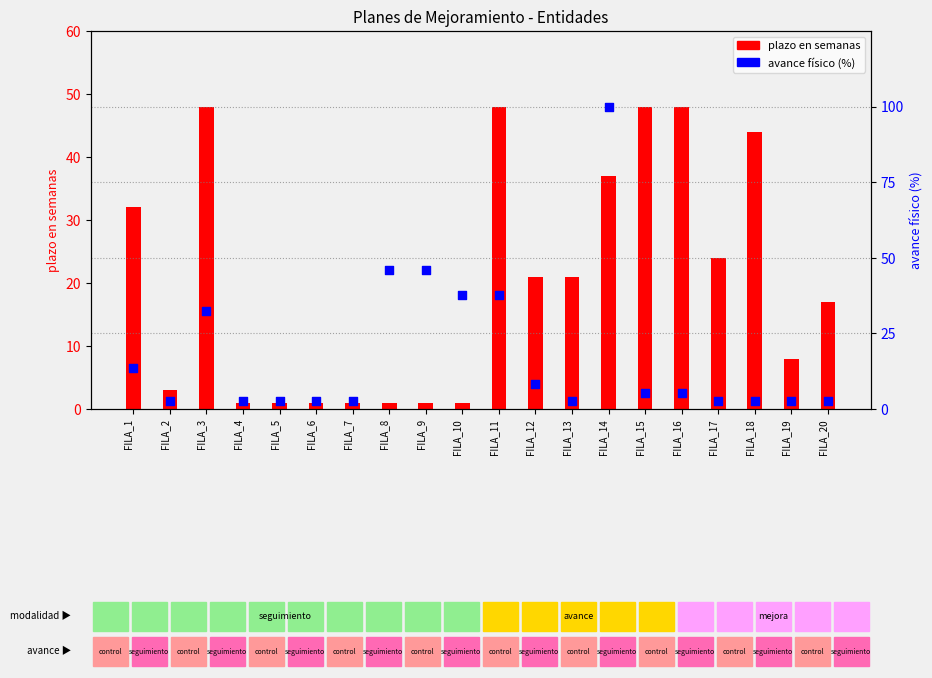

Which series has the largest total across all categories?

plazo (semanas)